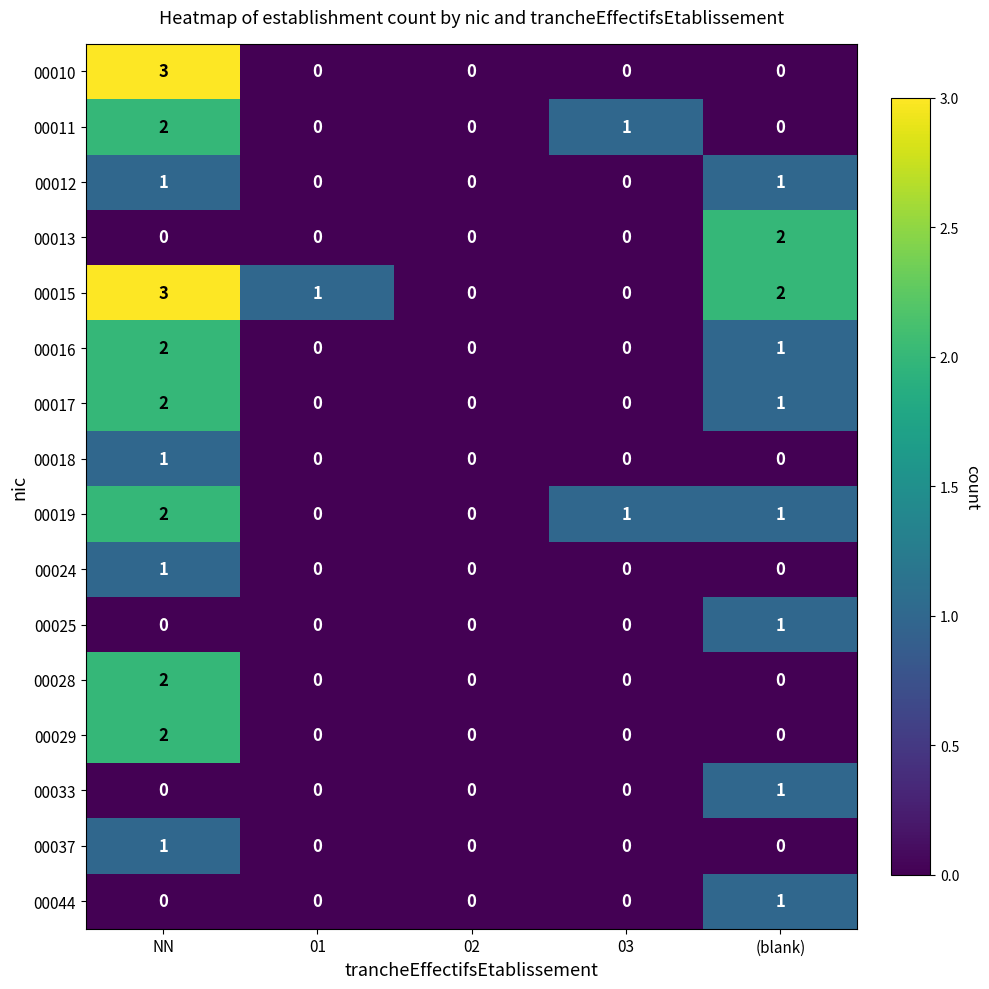

Is it true that 00044 equals 0 at (blank)?

False